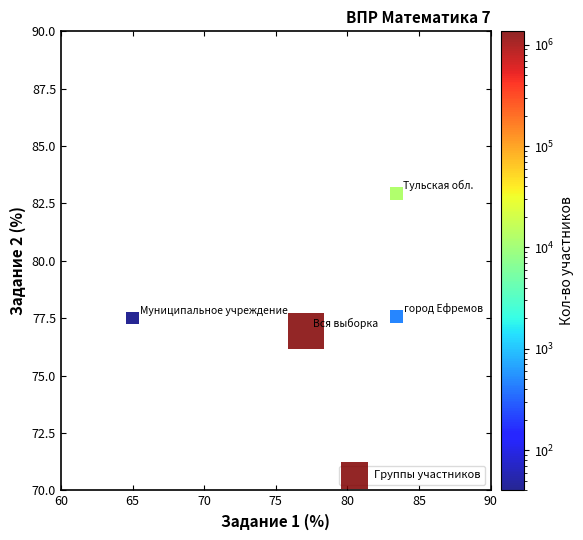

What is the range of Y values (max minus min)?

6.0